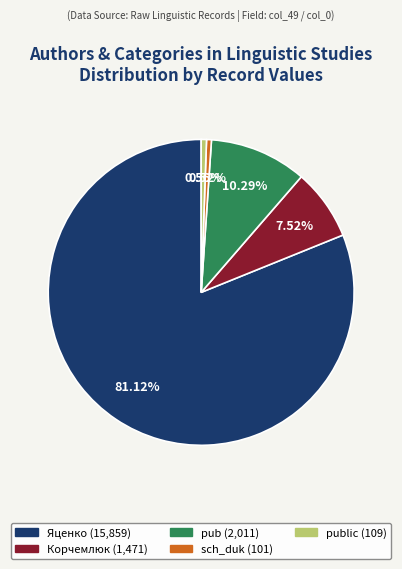

Between public (109) and Яценко (15,859), which is larger?

Яценко (15,859)